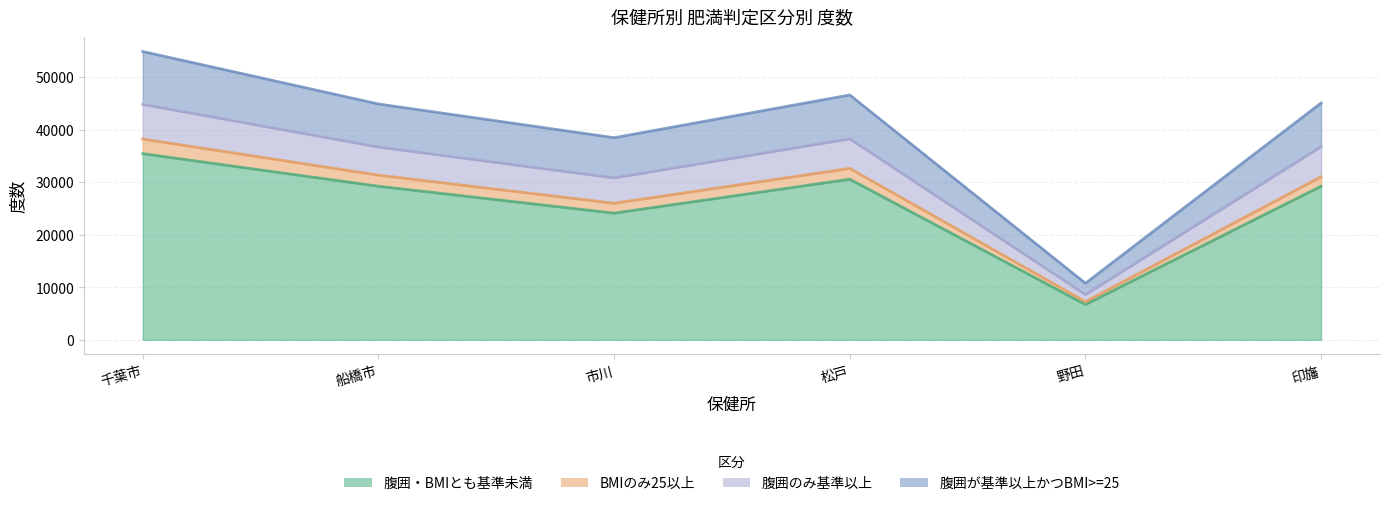

What is the label of the 1st point from the right?

印旛